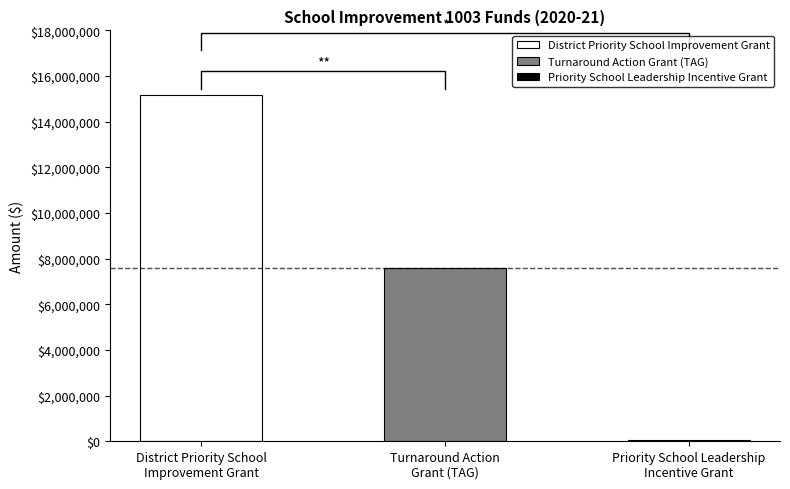

True or false: the data shows 15150000 at District Priority School
Improvement Grant.

True